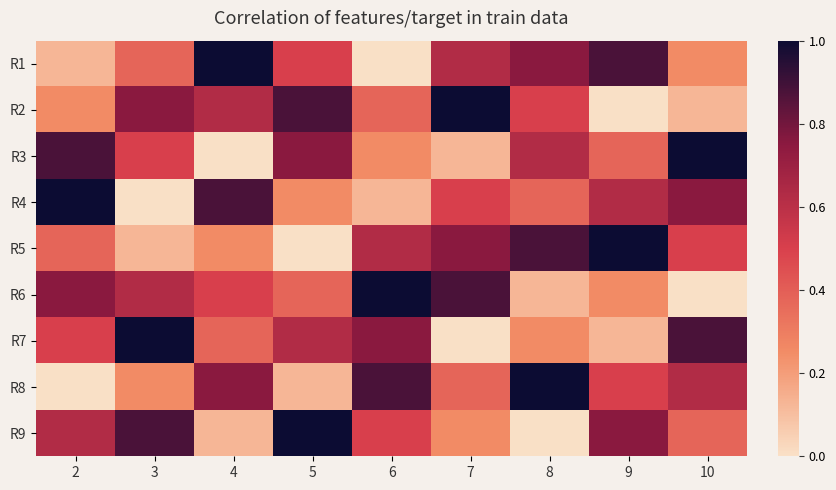

Reading left to right, list all the values displayed in this chart.

R1: 2=0.1	3=0.4	4=1.0	5=0.5	6=0.0	7=0.6	8=0.8	9=0.9	10=0.2
R2: 2=0.2	3=0.8	4=0.6	5=0.9	6=0.4	7=1.0	8=0.5	9=0.0	10=0.1
R3: 2=0.9	3=0.5	4=0.0	5=0.8	6=0.2	7=0.1	8=0.6	9=0.4	10=1.0
R4: 2=1.0	3=0.0	4=0.9	5=0.2	6=0.1	7=0.5	8=0.4	9=0.6	10=0.8
R5: 2=0.4	3=0.1	4=0.2	5=0.0	6=0.6	7=0.8	8=0.9	9=1.0	10=0.5
R6: 2=0.8	3=0.6	4=0.5	5=0.4	6=1.0	7=0.9	8=0.1	9=0.2	10=0.0
R7: 2=0.5	3=1.0	4=0.4	5=0.6	6=0.8	7=0.0	8=0.2	9=0.1	10=0.9
R8: 2=0.0	3=0.2	4=0.8	5=0.1	6=0.9	7=0.4	8=1.0	9=0.5	10=0.6
R9: 2=0.6	3=0.9	4=0.1	5=1.0	6=0.5	7=0.2	8=0.0	9=0.8	10=0.4